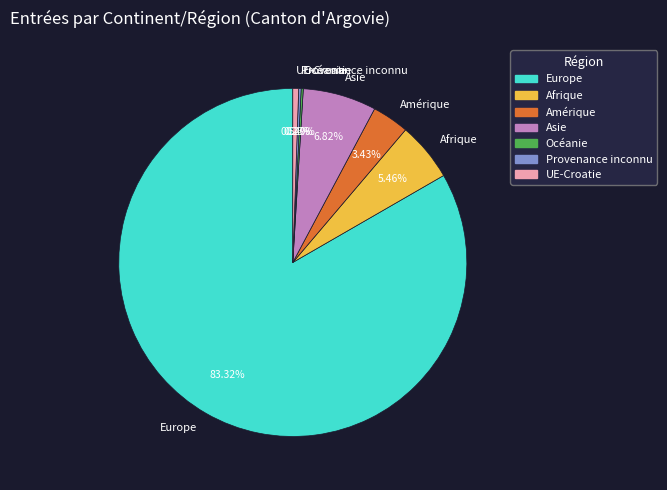

What is the majority slice?

Europe